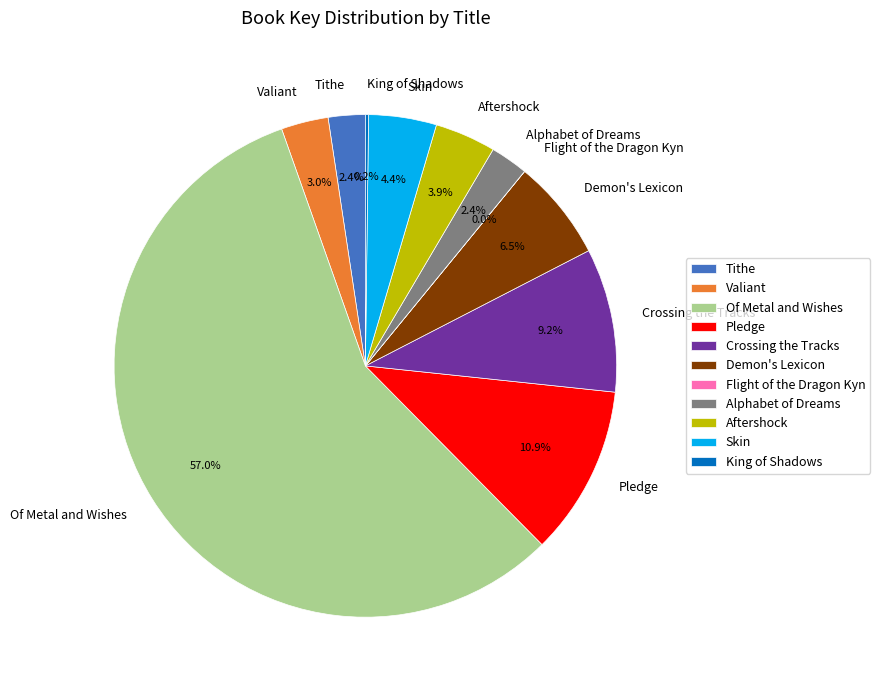

Approximately how many times larger is the value at Alphabet of Dreams compared to Demon's Lexicon?

0.4